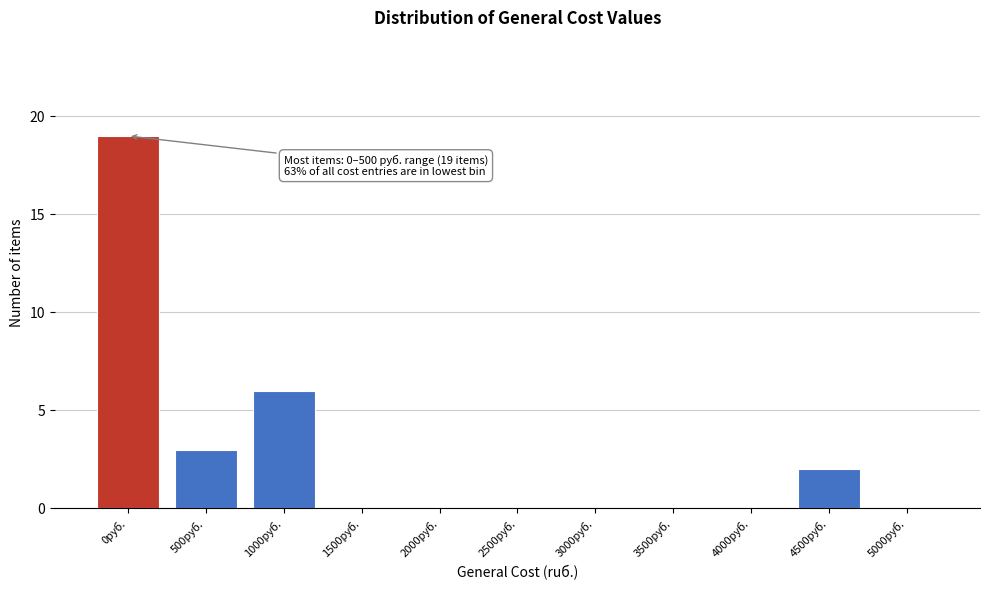

Reading left to right, list all the values displayed in this chart.

0руб.=19	500руб.=3	1000руб.=6	1500руб.=0	2000руб.=0	2500руб.=0	3000руб.=0	3500руб.=0	4000руб.=0	4500руб.=2	5000руб.=0